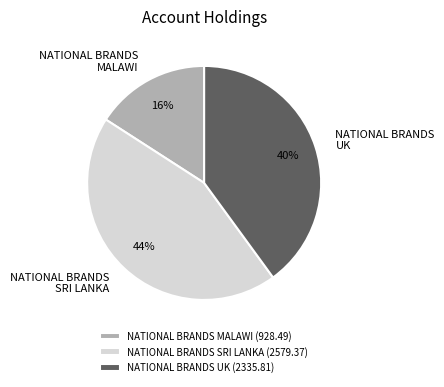

How many segments does this pie chart have?

3